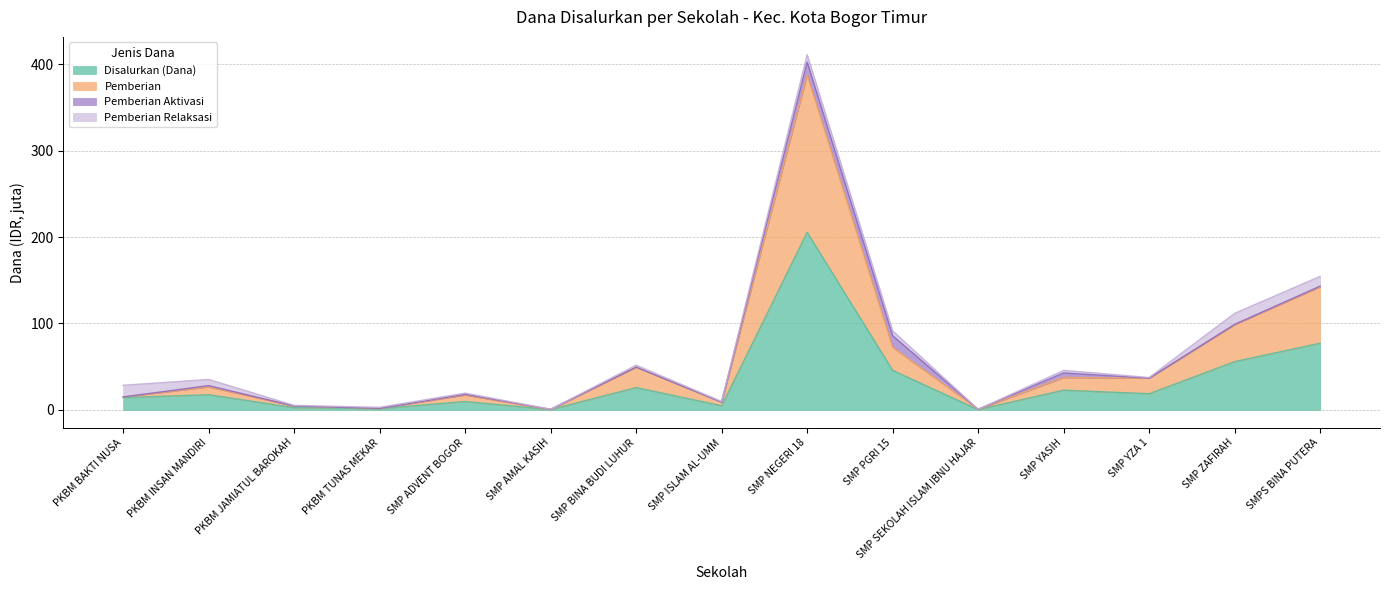

At which label does Disalurkan (Dana) first exceed 17?

PKBM INSAN MANDIRI